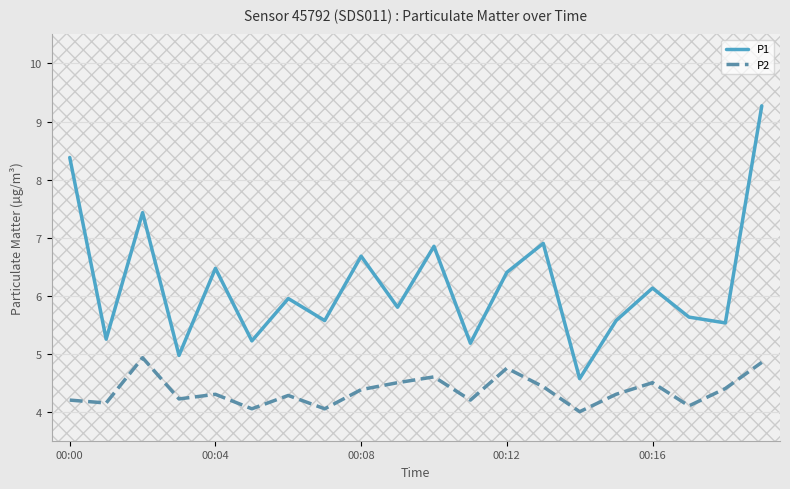

What are all the series names shown in the legend?

P1, P2